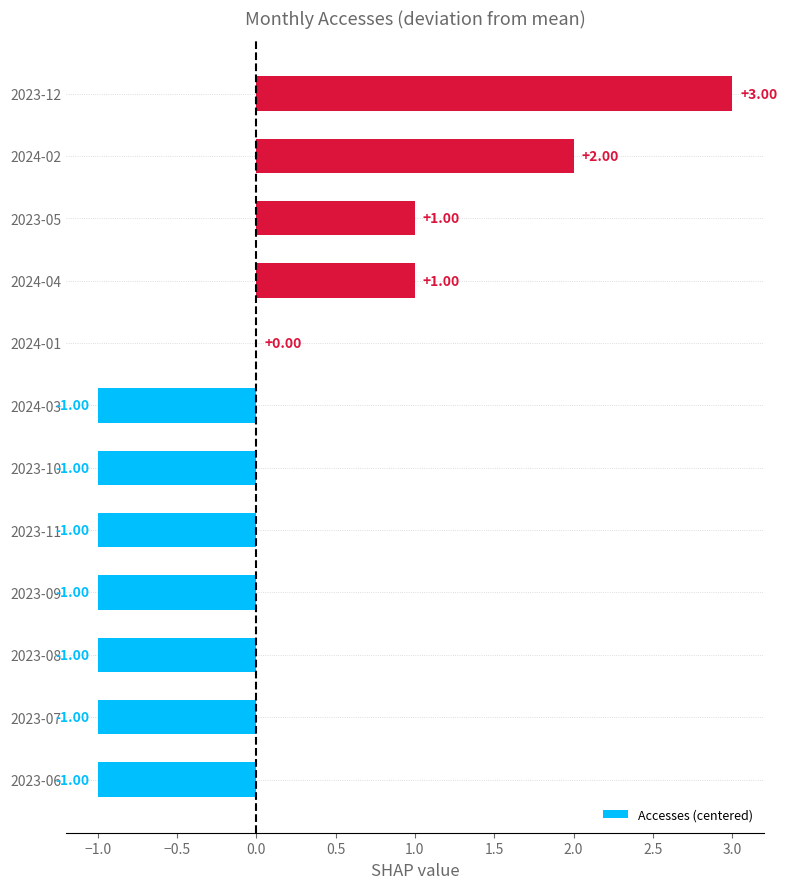

Which has a higher value, 2024-04 or 2024-01?

2024-04